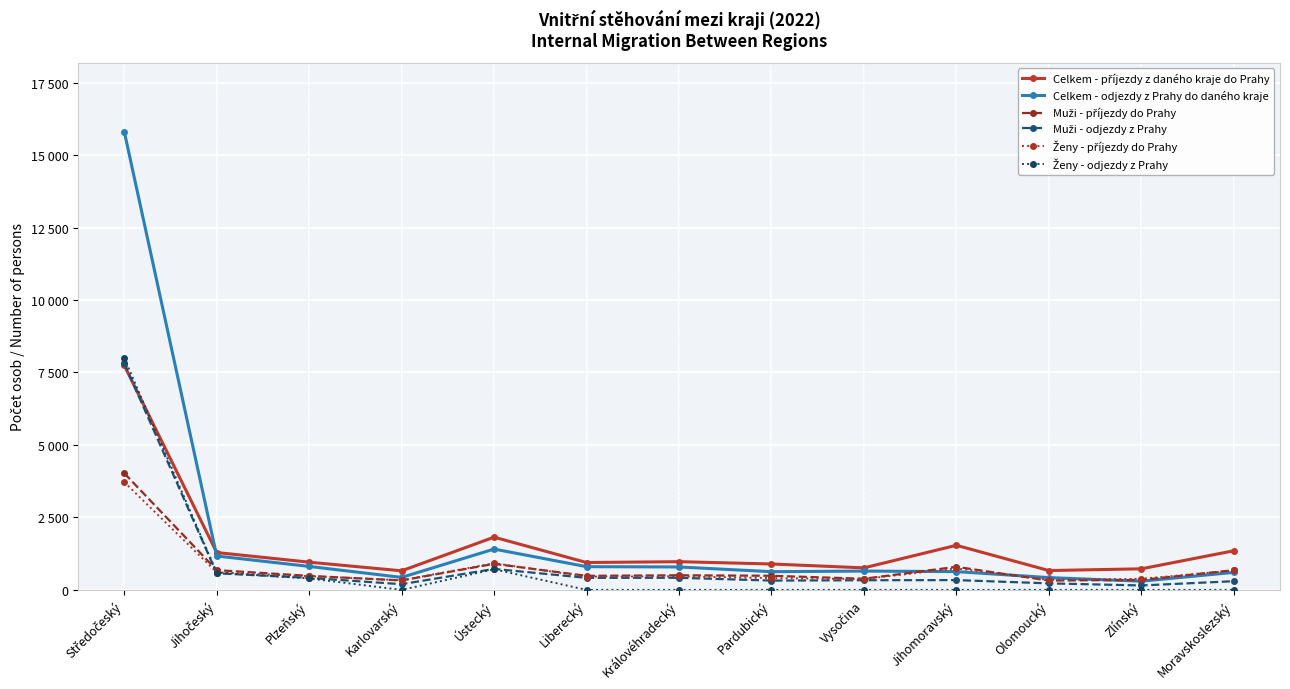

Reading right to left, extract all data points from this chart.

Celkem - příjezdy z daného kraje do Prahy: 1349	727	667	1538	760	894	973	944	1819	658	956	1289	7743
Celkem - odjezdy z Prahy do daného kraje: 604	300	424	631	649	628	791	801	1408	431	810	1169	15810
Muži - příjezdy do Prahy: 679	345	322	796	385	487	504	485	899	326	483	682	4025
Muži - odjezdy z Prahy: 300	153	225	338	333	321	418	415	724	197	414	573	7815
Ženy - příjezdy do Prahy: 670	382	345	742	375	407	469	459	920	332	473	607	3718
Ženy - odjezdy z Prahy: 0	0	0	0	0	0	0	0	712	0	396	596	7995